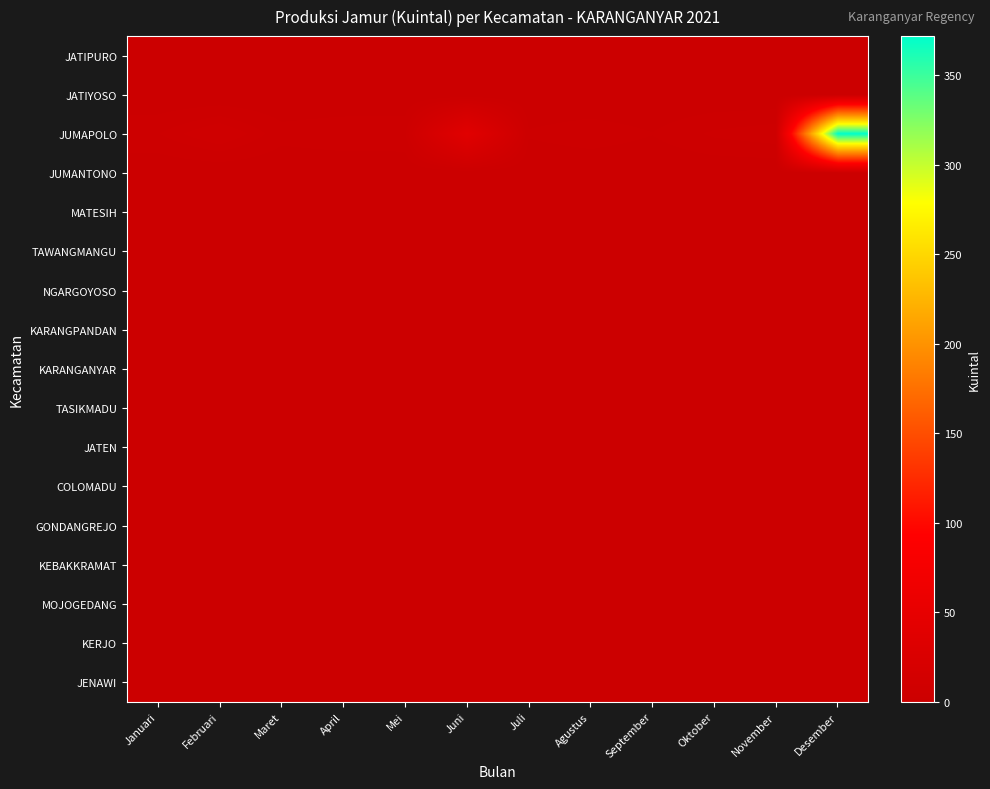

Between Desember and November, which is larger?

Desember